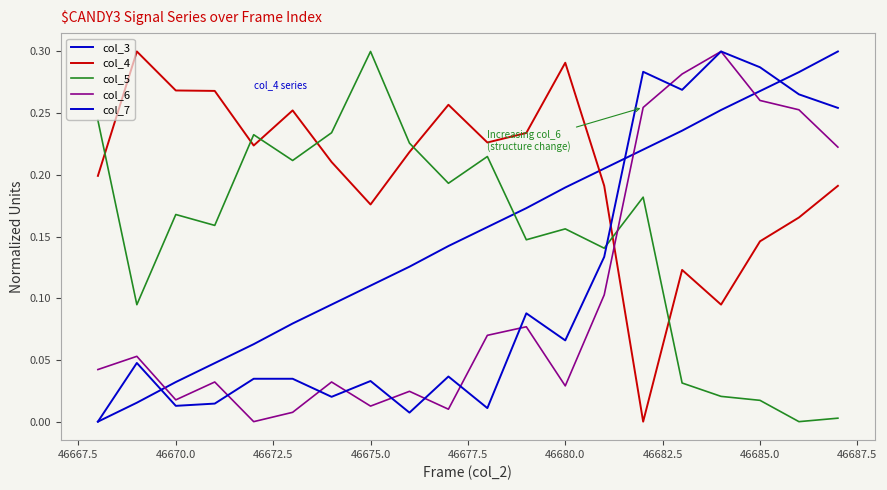

What is the value of the col_5 point at the 15th from the left?

0.2